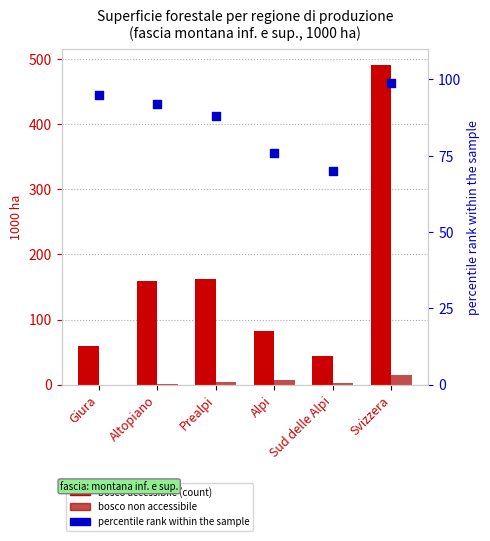

Which series reaches the minimum Y coordinate?

bosco non accessibile